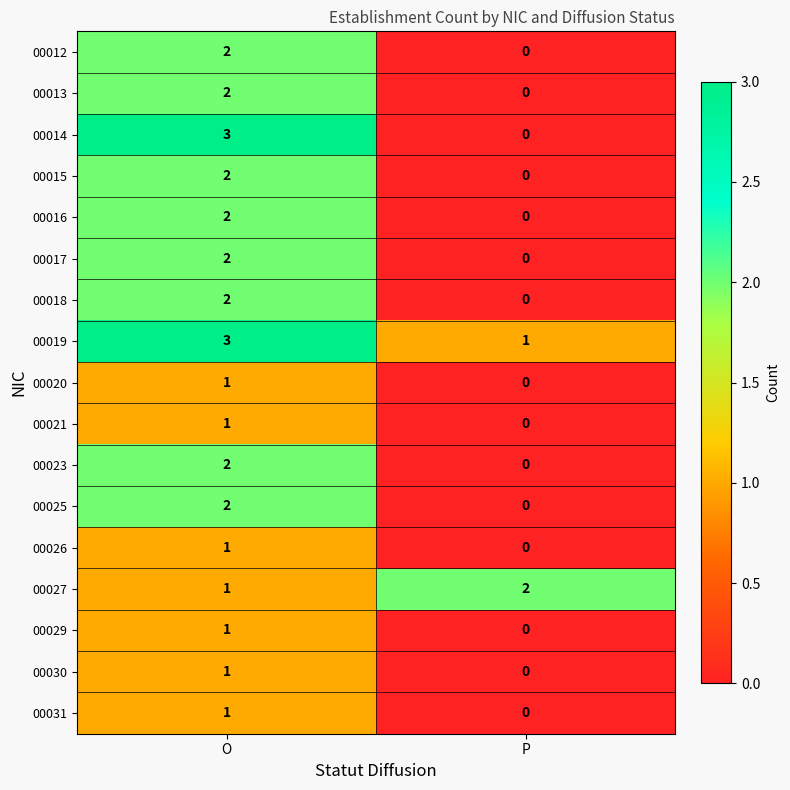

True or false: 00023 has a value of 3 at O.

False